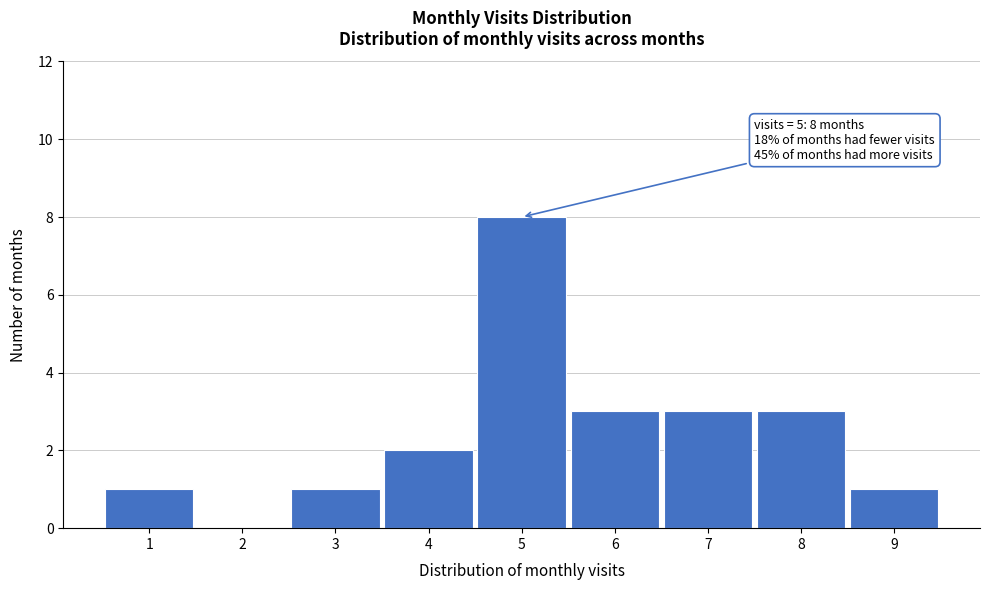

Reading left to right, transcribe all the data shown in this chart.

1=1	2=0	3=1	4=2	5=8	6=3	7=3	8=3	9=1